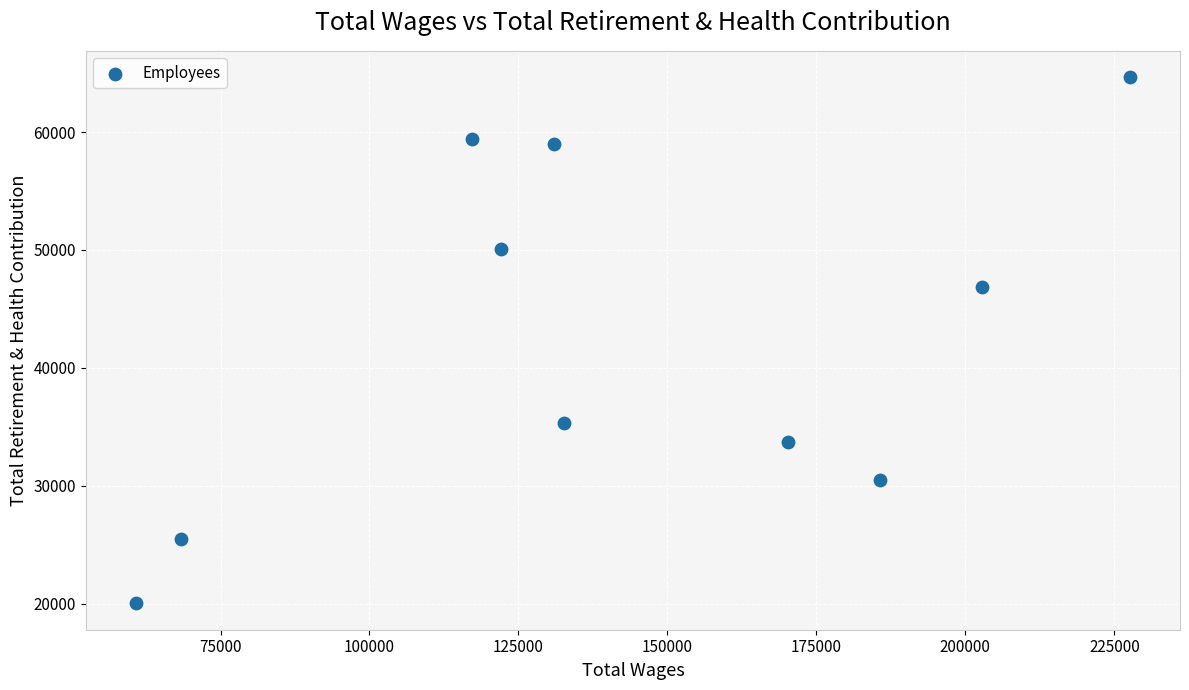

What Y value in the scatter plot is closest to 42335?

46878